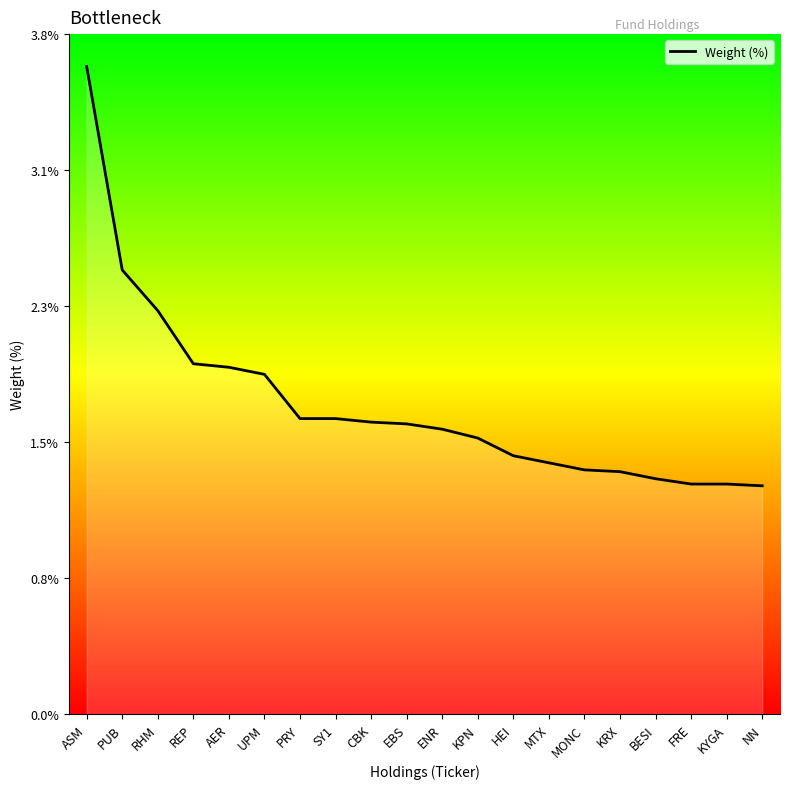

What is the label of the 10th point from the right?

ENR